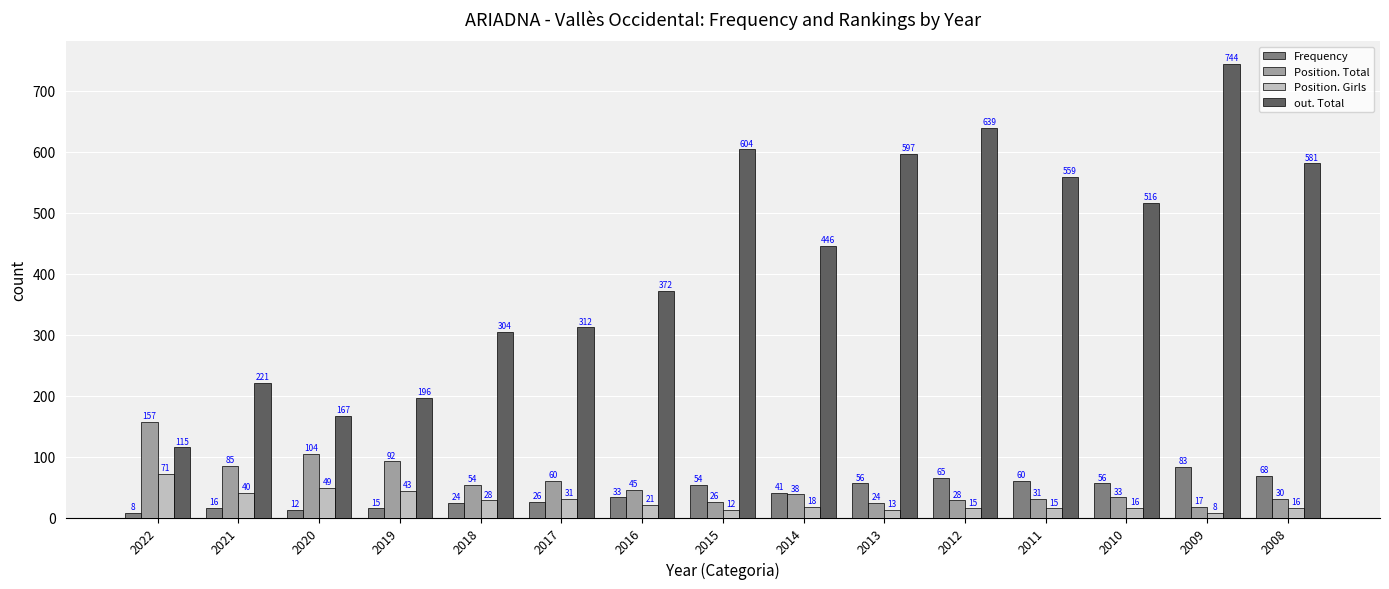

What is the difference between the out. Total values at 2019 and 2017?

116